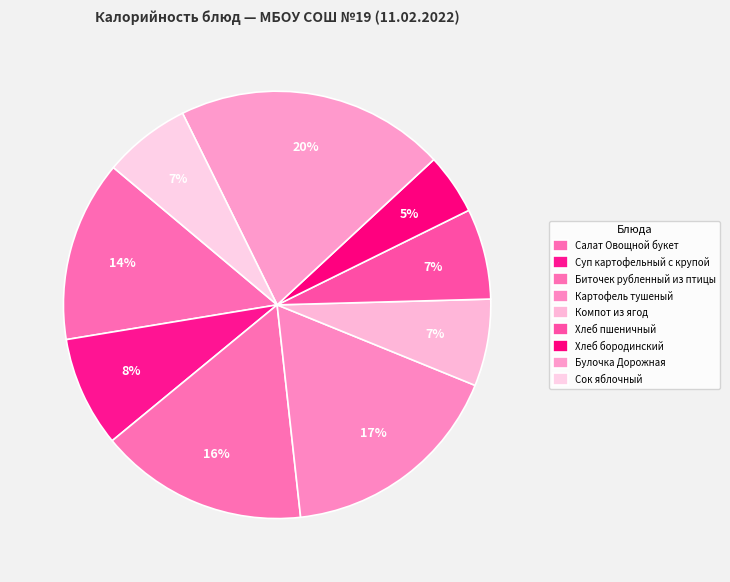

How many segments does this pie chart have?

9